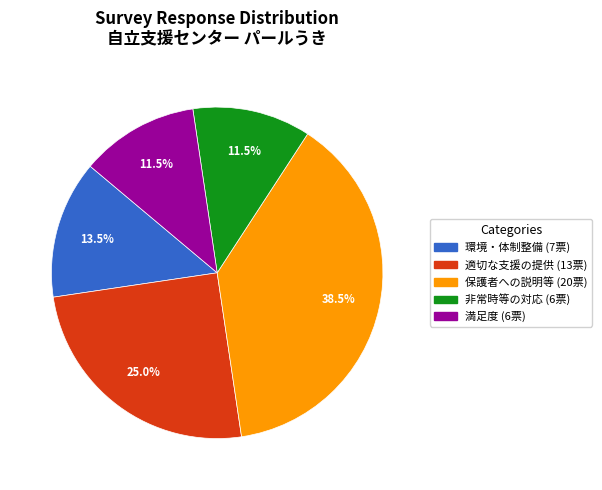

Does 適切な支援の提供 account for over 50% of the chart?

No